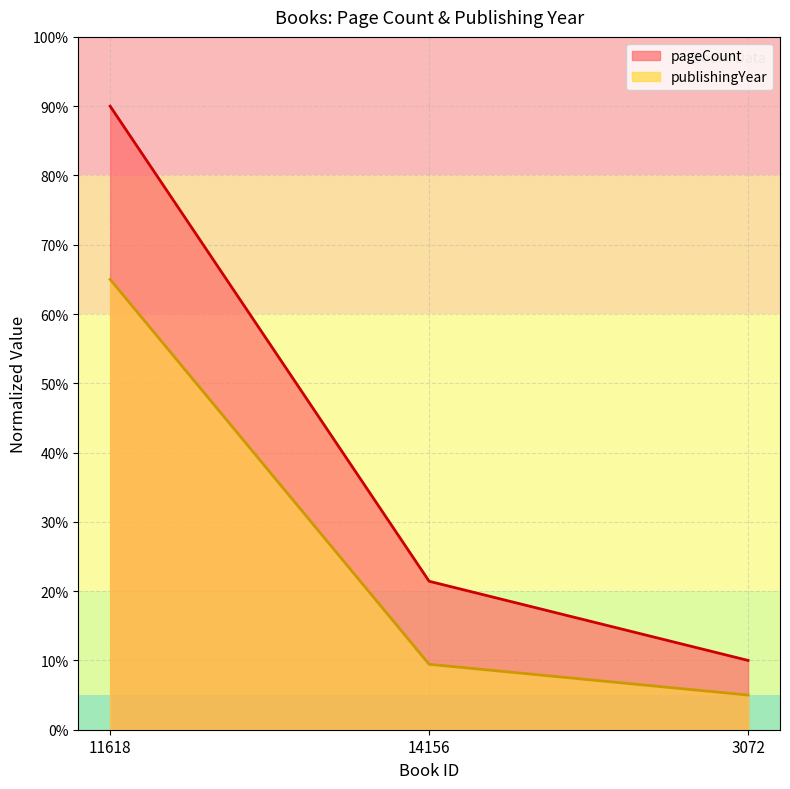

How many lines are shown in the chart?

2